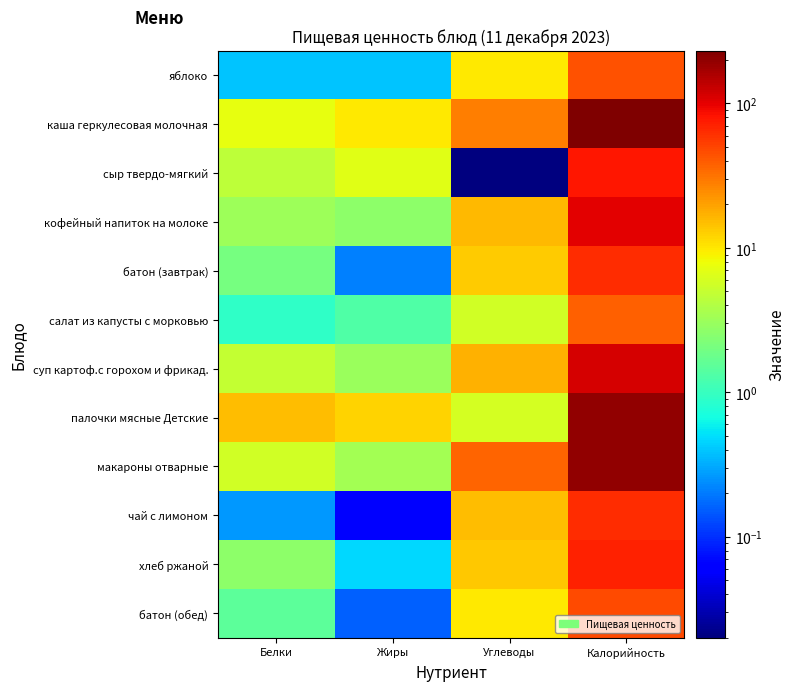

Rank the series by their maximum value, from lowest to highest.

салат из капусты с морковью, яблоко, батон (обед), чай с лимоном, батон (завтрак), хлеб ржаной, сыр твердо-мягкий, кофейный напиток на молоке, суп картоф.с горохом и фрикад., палочки мясные Детские, макароны отварные, каша геркулесовая молочная